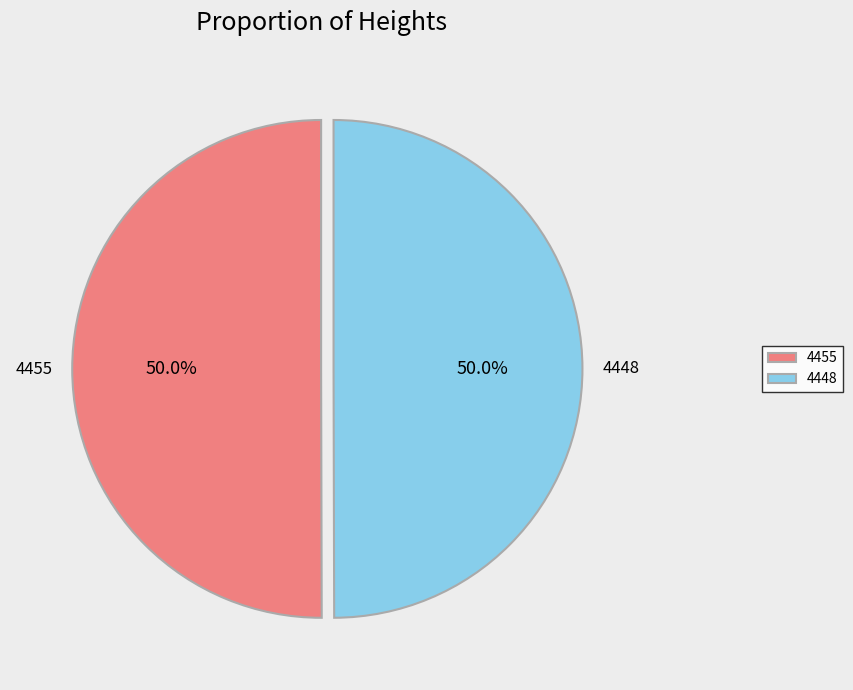

To the nearest percent, what percentage of the pie is 4455?

50%